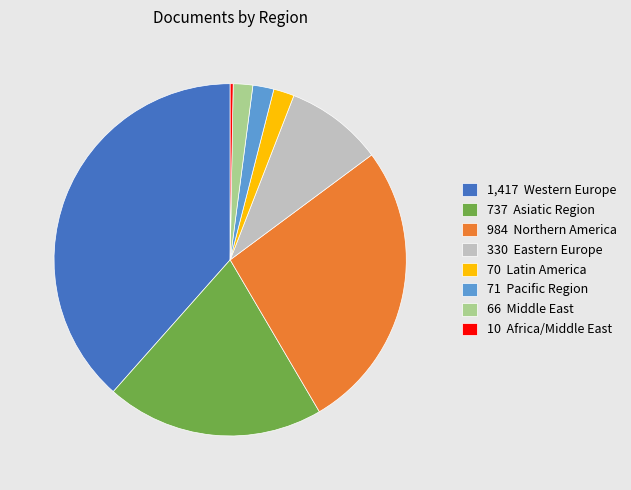

Is there a majority slice in this chart?

No